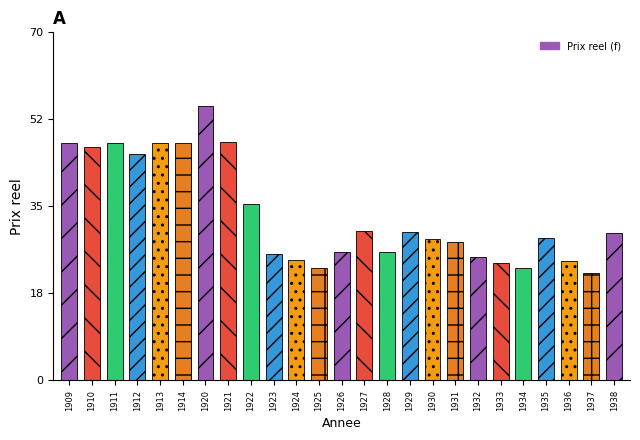

True or false: the data shows 47.9 at 1921.

True